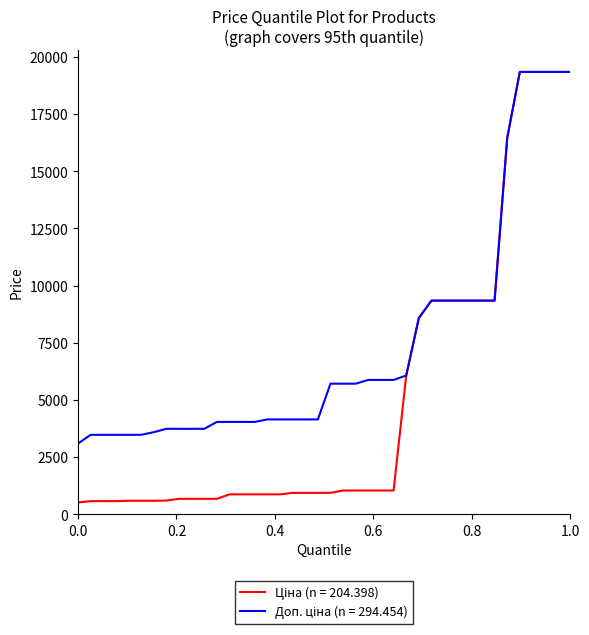

What is the smallest value displayed?

514.7